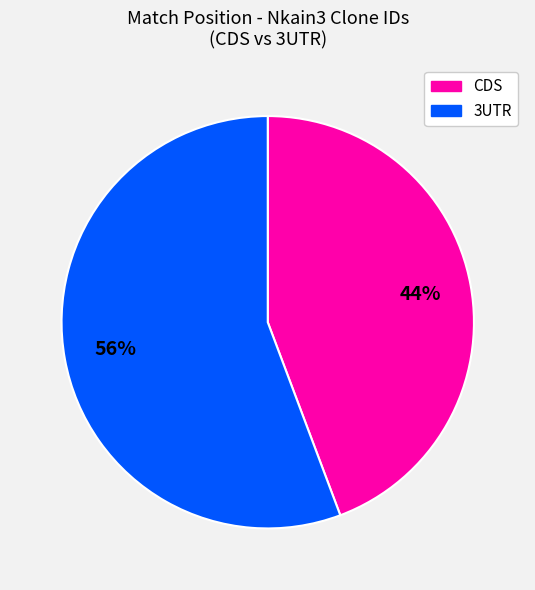

Combined, do CDS and 3UTR account for over 50%?

Yes